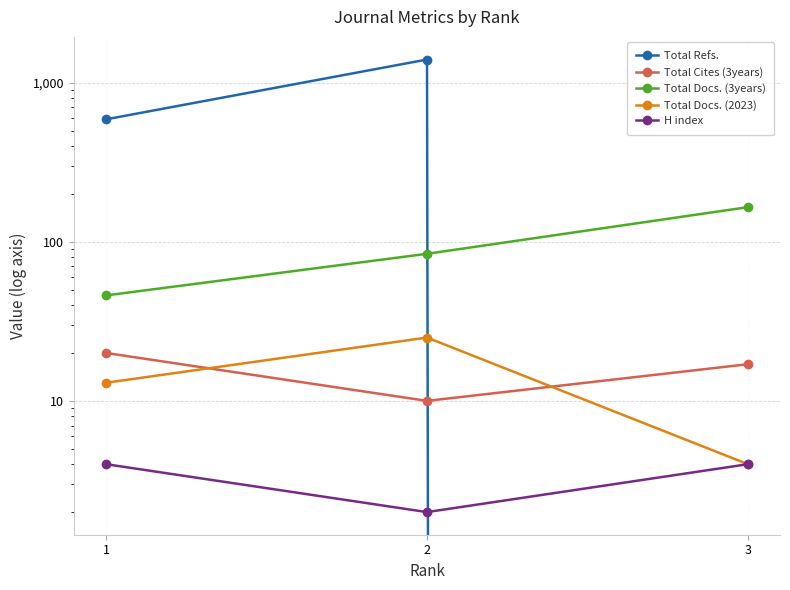

The value of Total Refs. at 3 is 0. True or false?

True